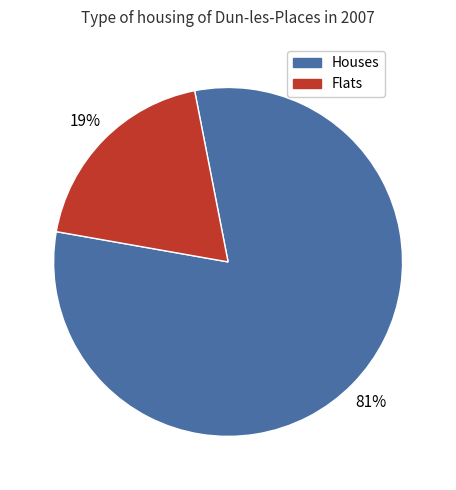

Which category has the biggest portion of the pie?

Houses